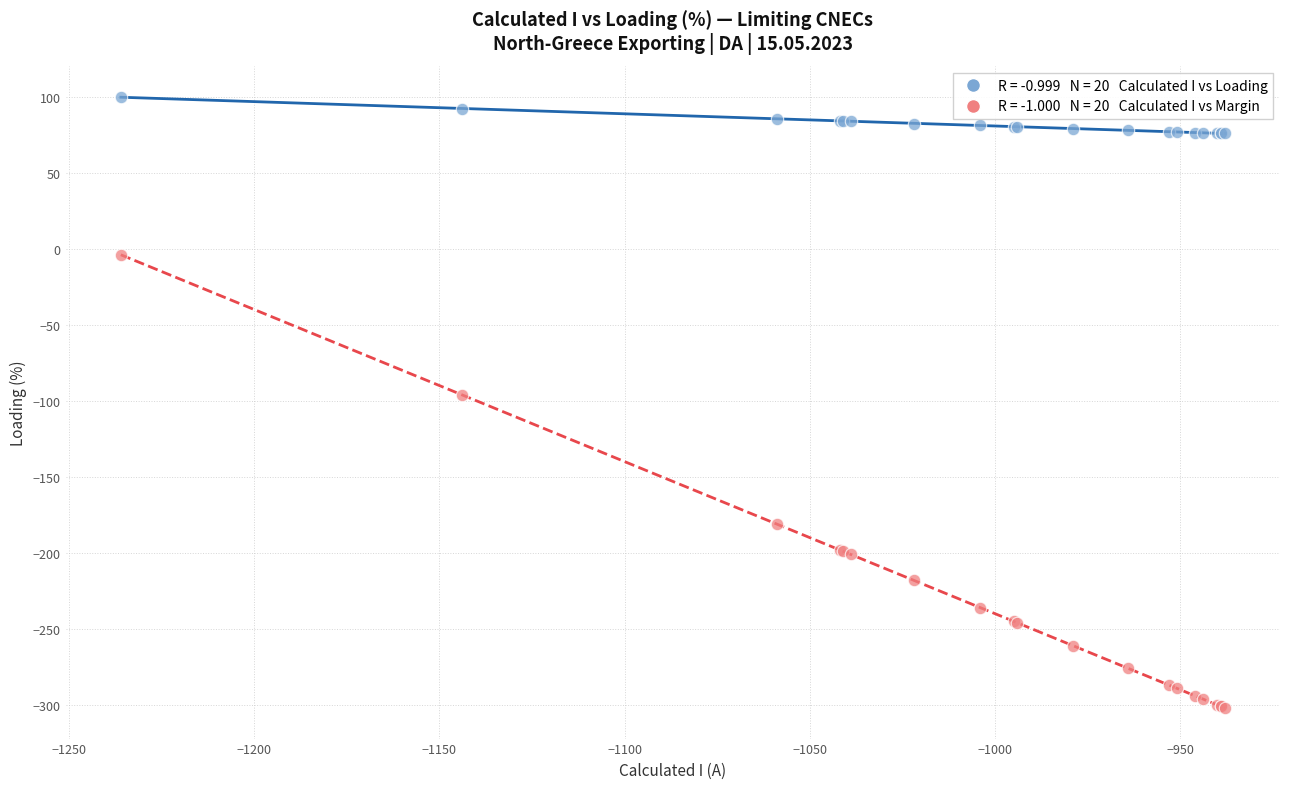

Across all series, what Y value is closest to -101?

-96